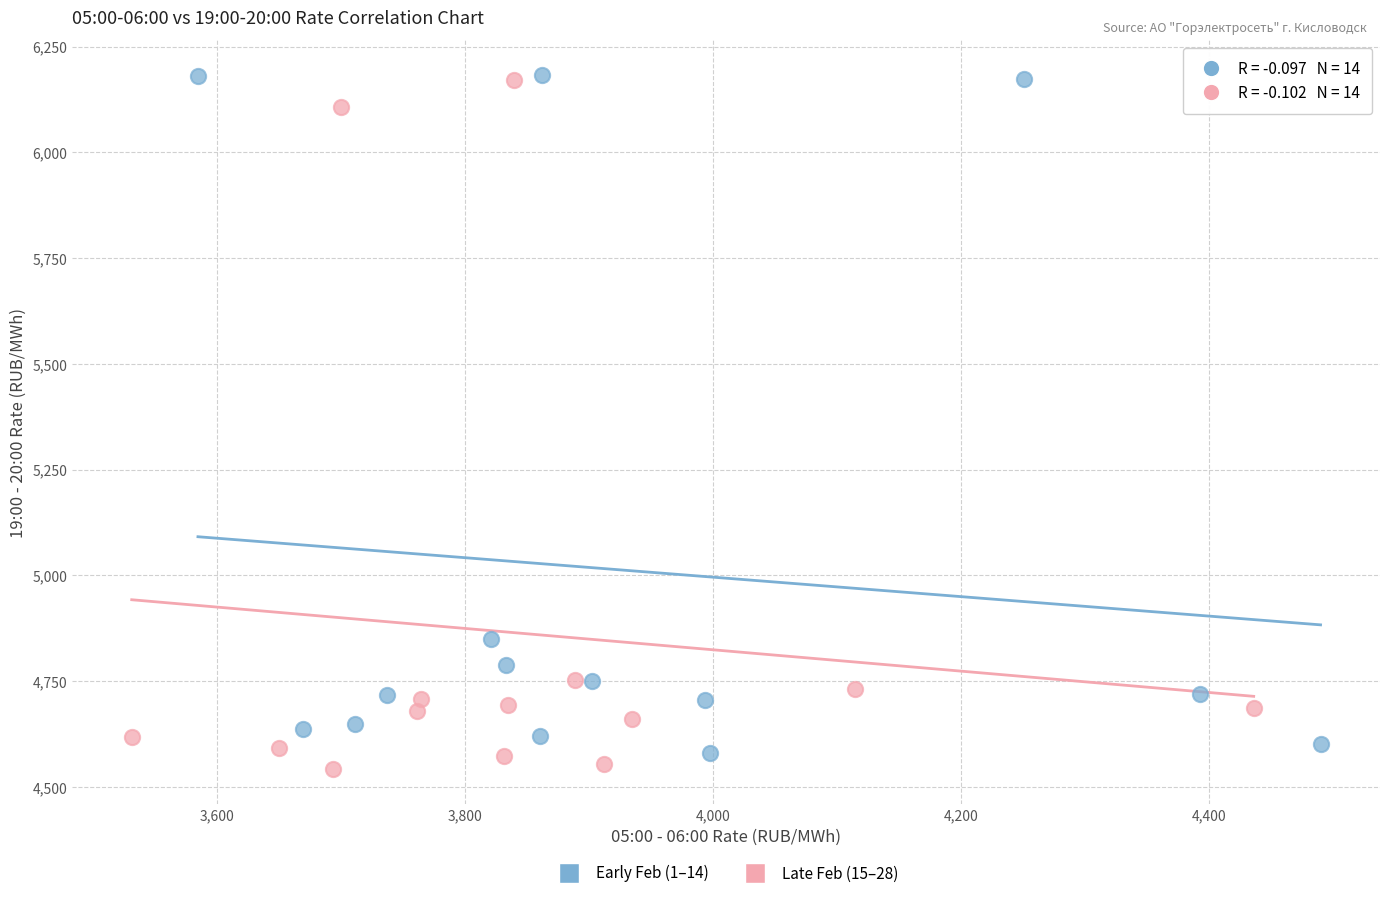

What are all the series names shown in the legend?

Early Feb (1–14), Late Feb (15–28)